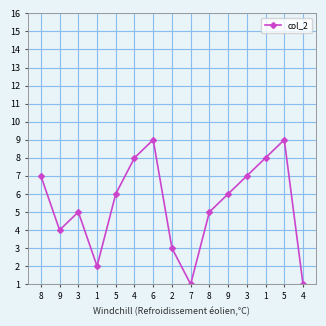

Rank the categories by value from lowest to highest.

7, 4, 1, 2, 9, 3, 8, 5, 9, 8, 3, 4, 1, 6, 5